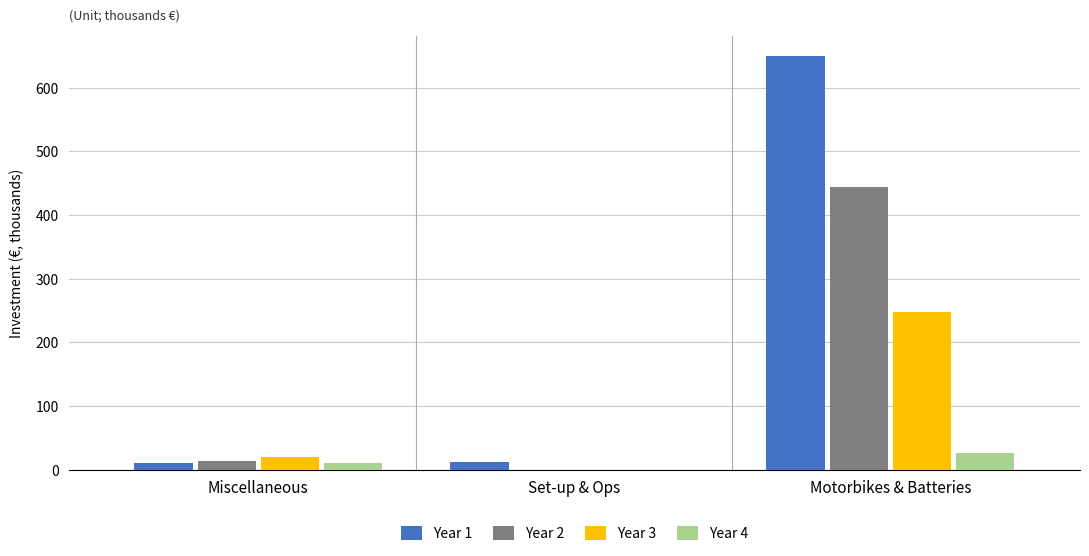

What is the sum of the Year 3 values at Motorbikes & Batteries and Miscellaneous?

267.8